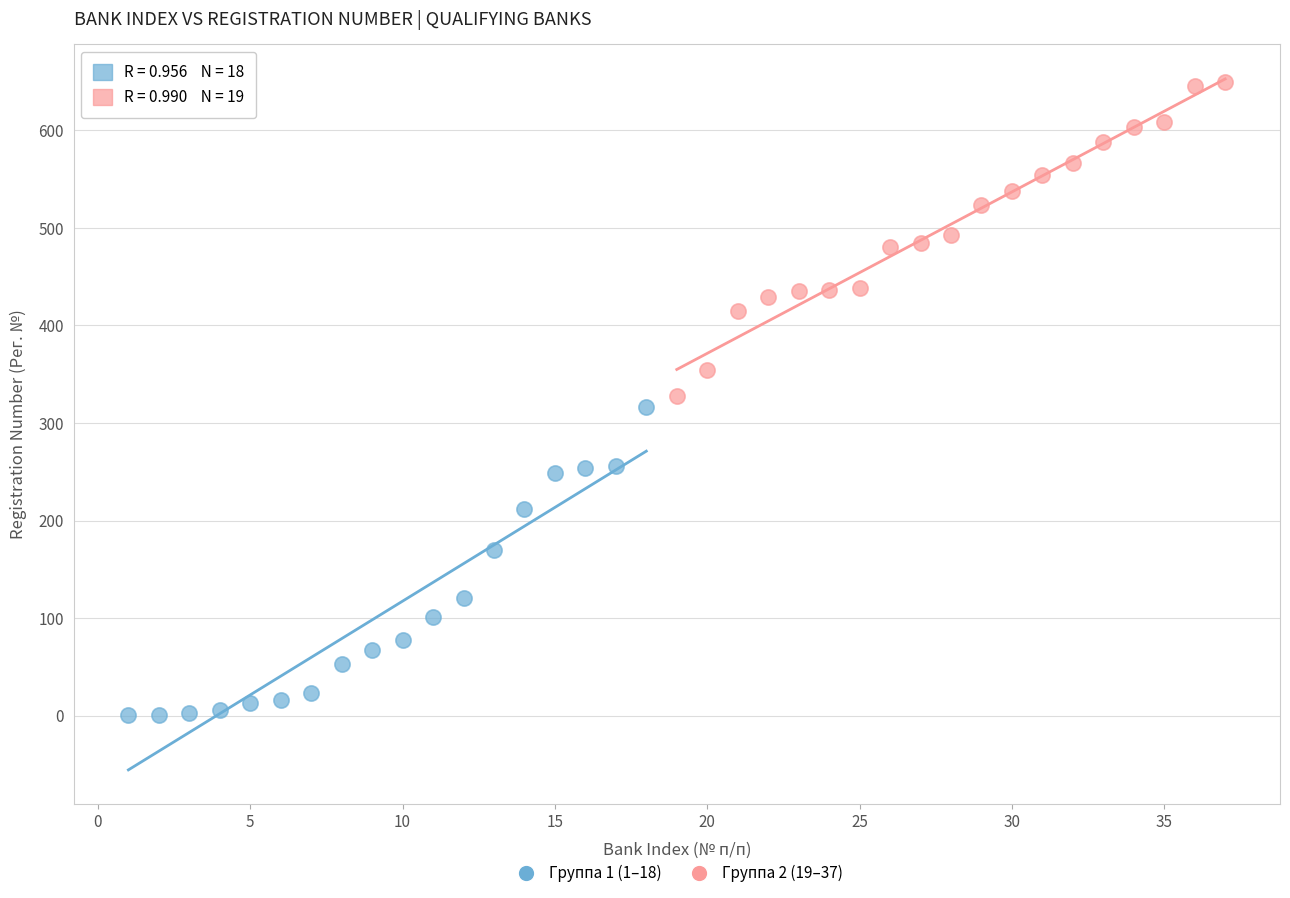

Which series reaches the minimum Y coordinate?

Группа 1 (1–18)